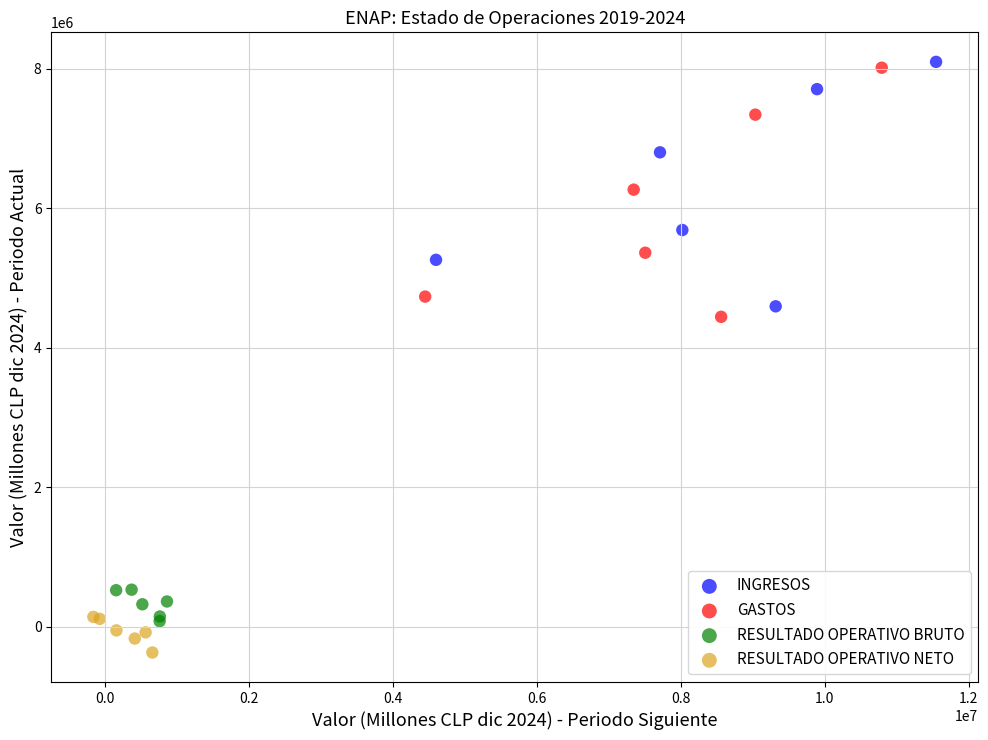

Which series has the largest Y range (max minus min)?

GASTOS